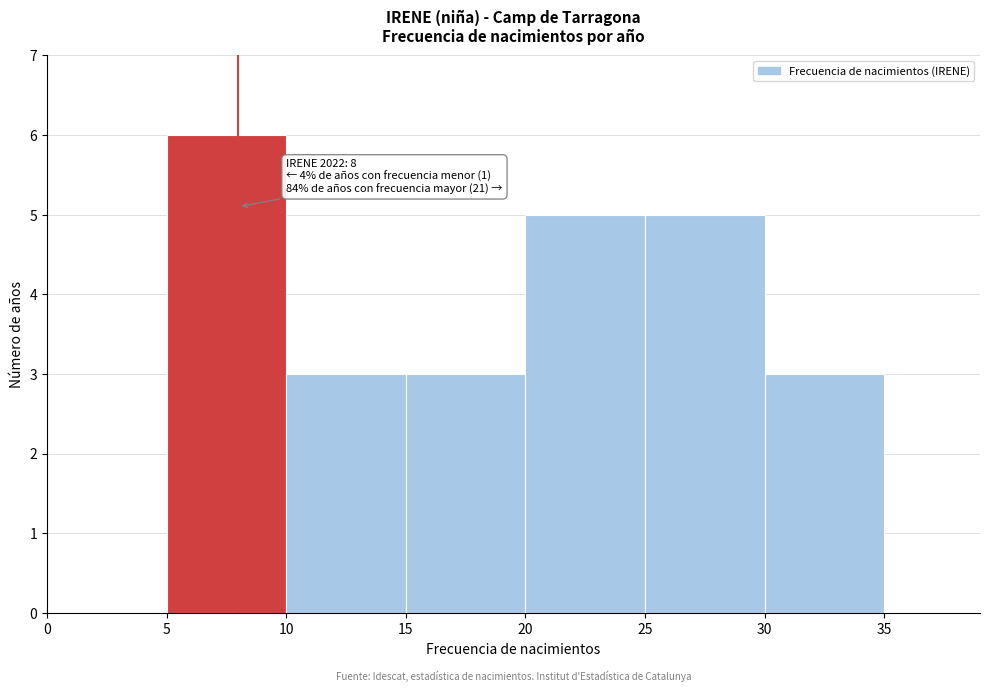

Which range on the x-axis has the tallest bar?

5 to 10